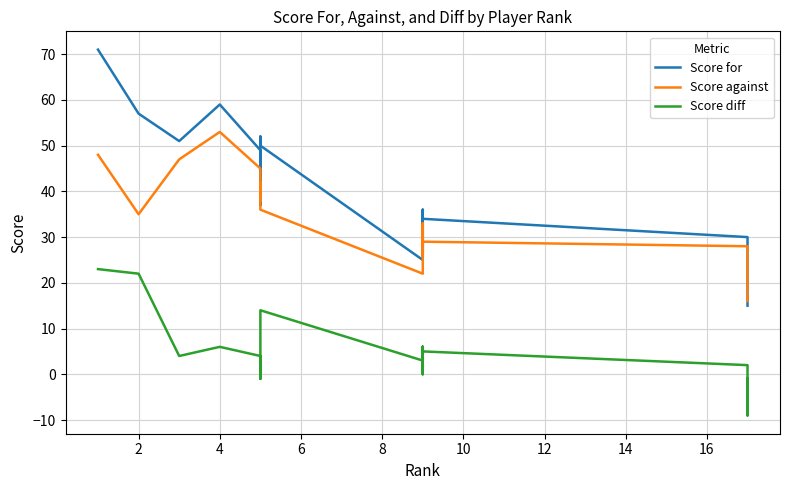

Which series has the largest total across all categories?

Score for